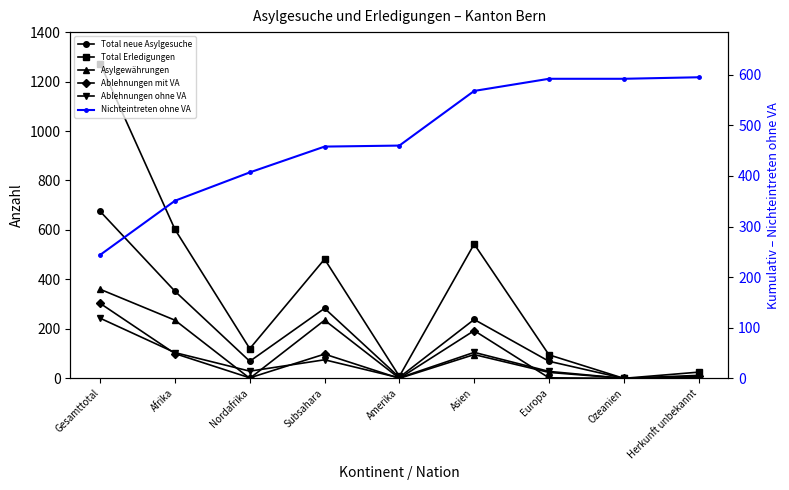

What are all the series names shown in the legend?

Total neue Asylgesuche, Total Erledigungen, Asylgewährungen, Ablehnungen mit VA, Ablehnungen ohne VA, Nichteintreten ohne VA